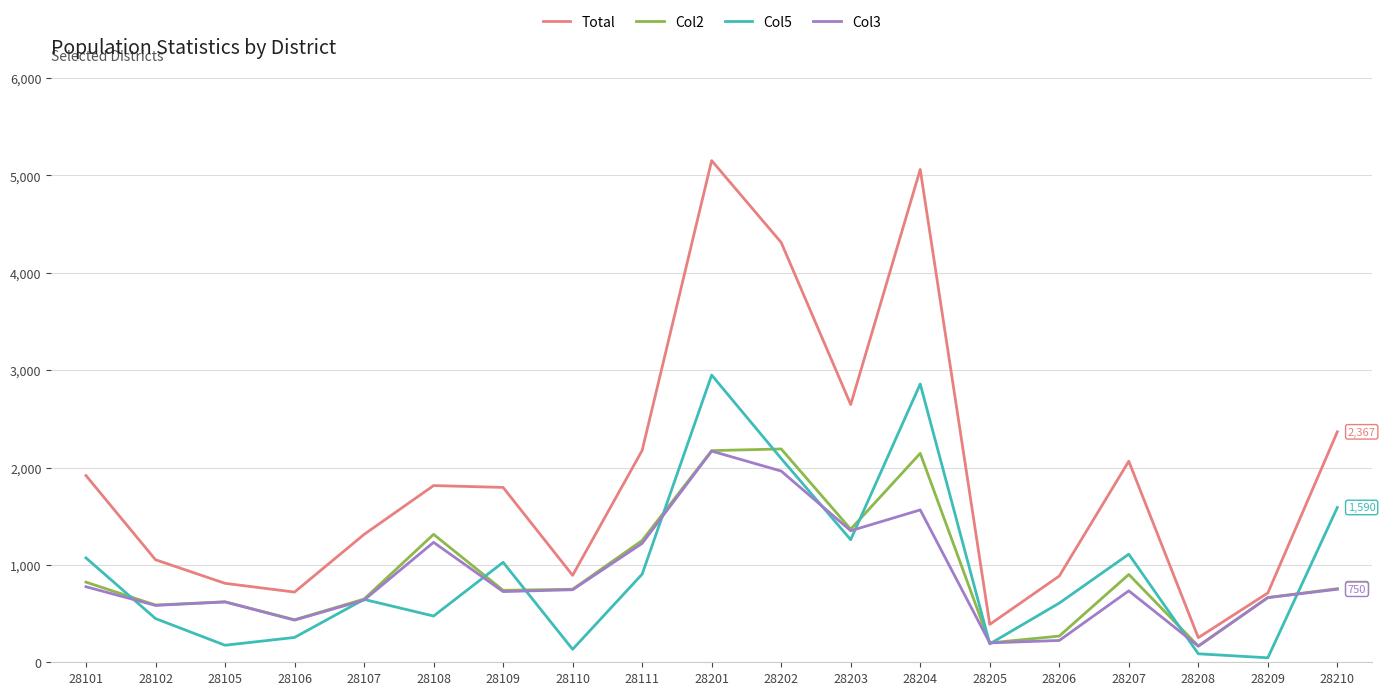

What is the maximum value for Total?

5153